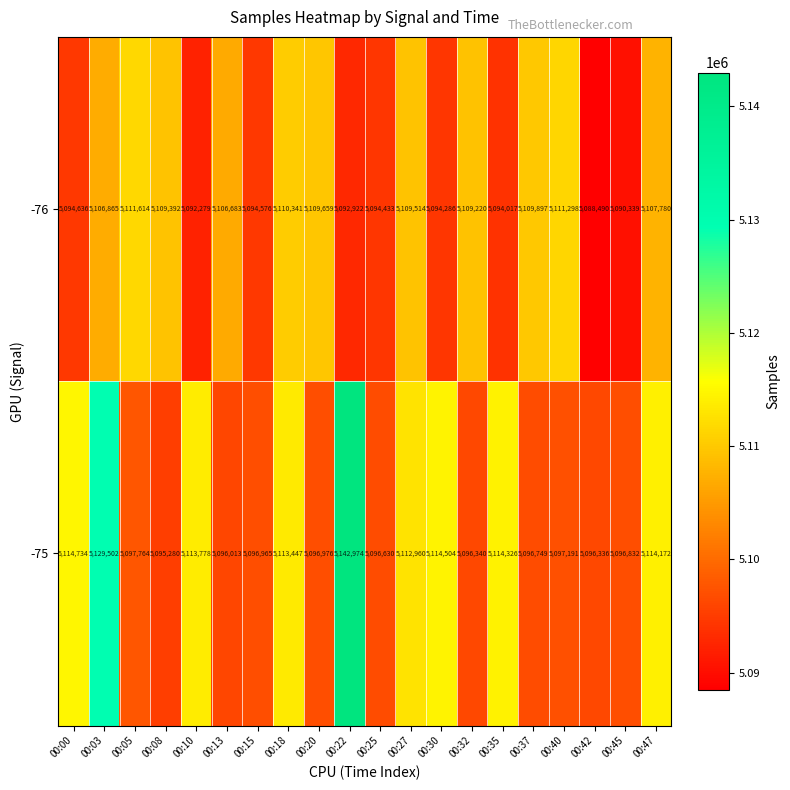

The -75 series shows 5114326 at 00:35. True or false?

True